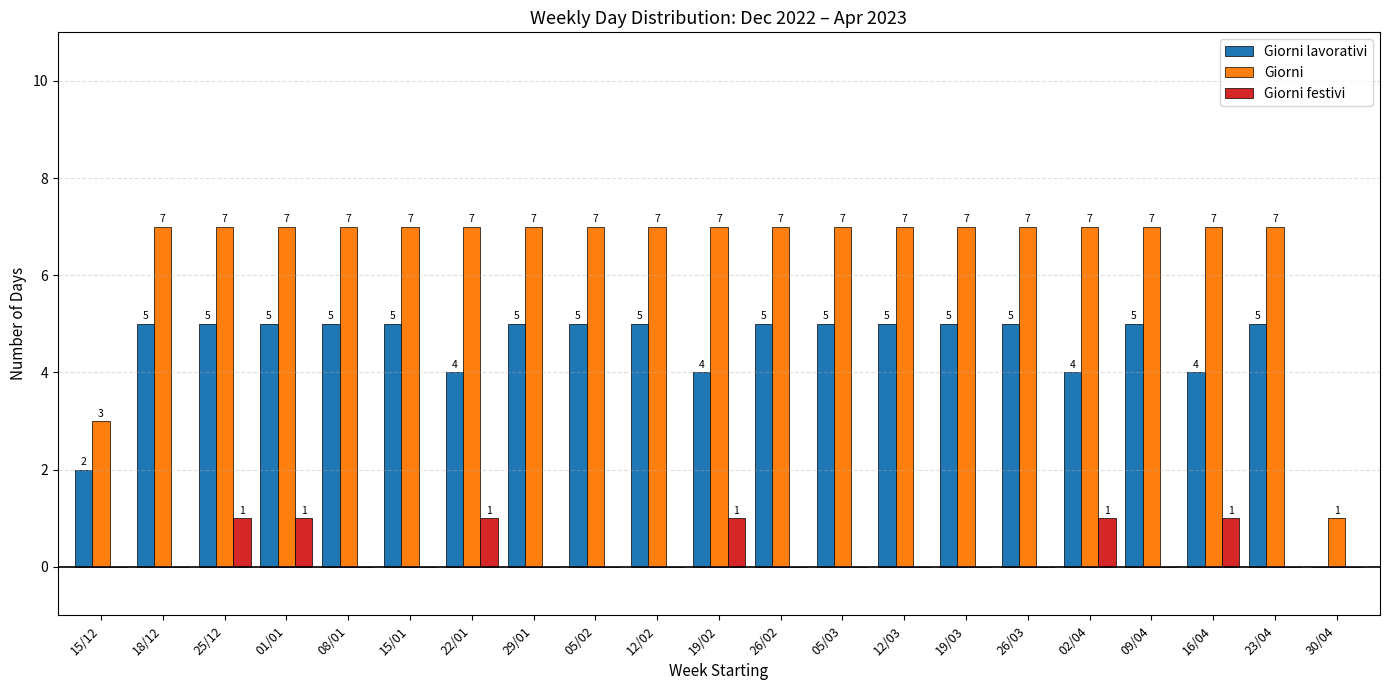

Reading left to right, what are all the values shown in this chart?

Giorni lavorativi: 2	5	5	5	5	5	4	5	5	5	4	5	5	5	5	5	4	5	4	5	0
Giorni: 3	7	7	7	7	7	7	7	7	7	7	7	7	7	7	7	7	7	7	7	1
Giorni festivi: 0	0	1	1	0	0	1	0	0	0	1	0	0	0	0	0	1	0	1	0	0